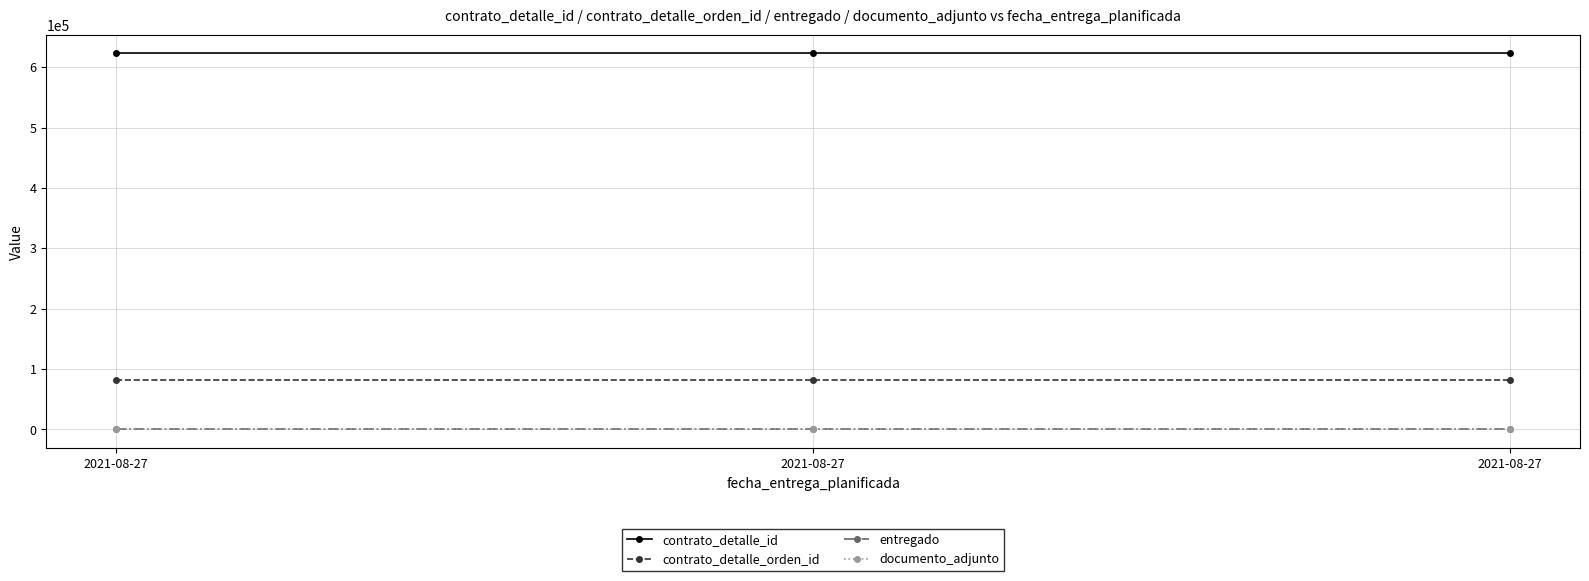

What is the total value across all series at 2021-08-27?

704840